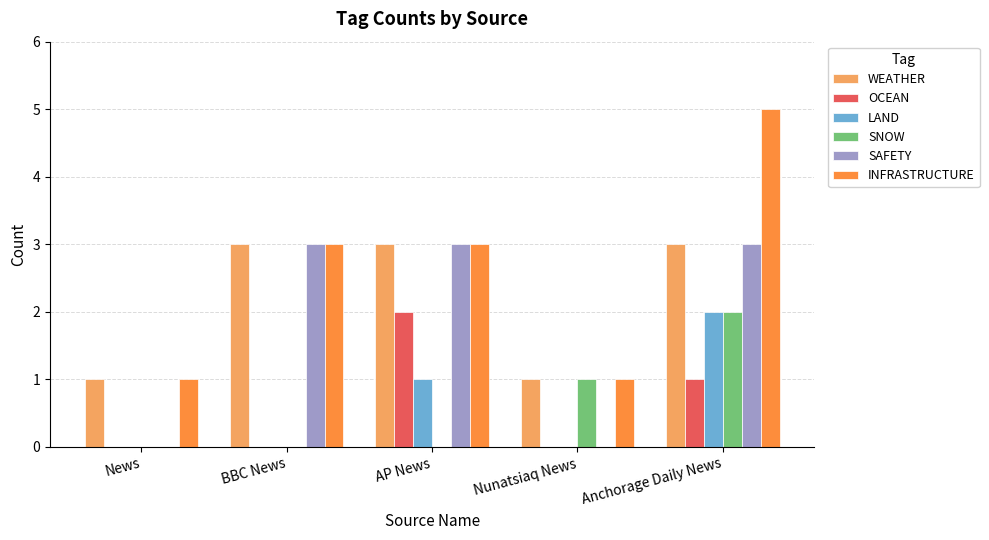

Count the number of data series in this chart.

6